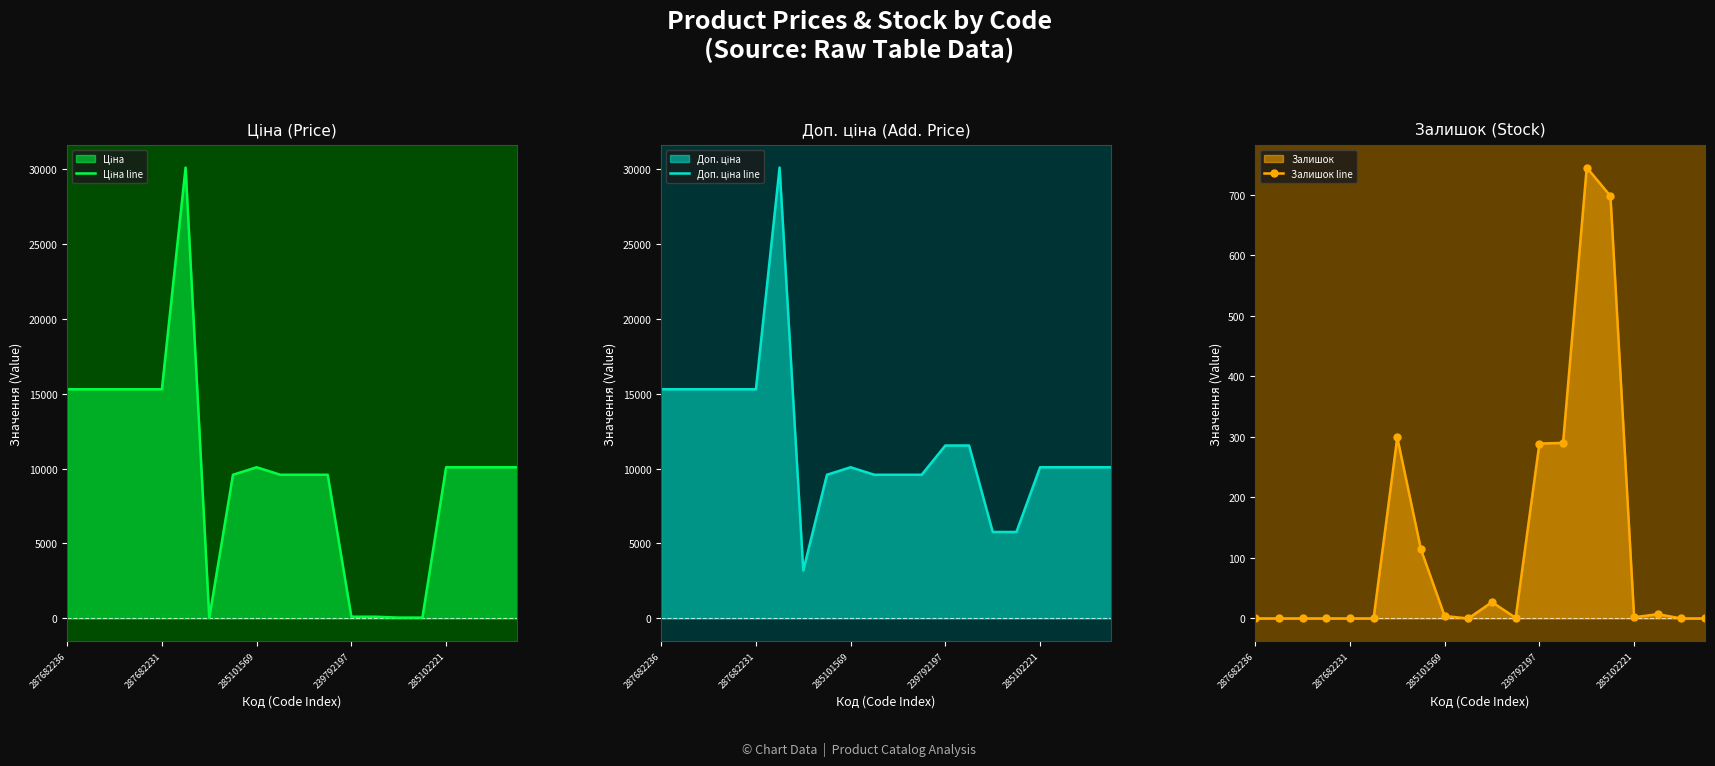

Reading left to right, transcribe all the data shown in this chart.

Ціна line: 15288.0	15288.0	15288.0	15288.0	15288.0	30077.8	32.0	9585.4	10085.8	9585.4	9585.4	9585.4	115.4	115.4	57.7	57.7	10085.8	10085.8	10085.8	10085.8
Доп. ціна line: 15288.0	15288.0	15288.0	15288.0	15288.0	30077.8	3205.0	9585.4	10085.8	9585.4	9585.4	9585.4	11537.0	11537.0	5769.0	5769.0	10085.8	10085.8	10085.8	10085.8
Залишок line: 0.0	0.0	0.0	0.0	0.0	0.0	299.0	114.0	4.0	0.0	27.0	1.0	289.0	290.0	745.0	698.0	2.0	7.0	0.0	0.0